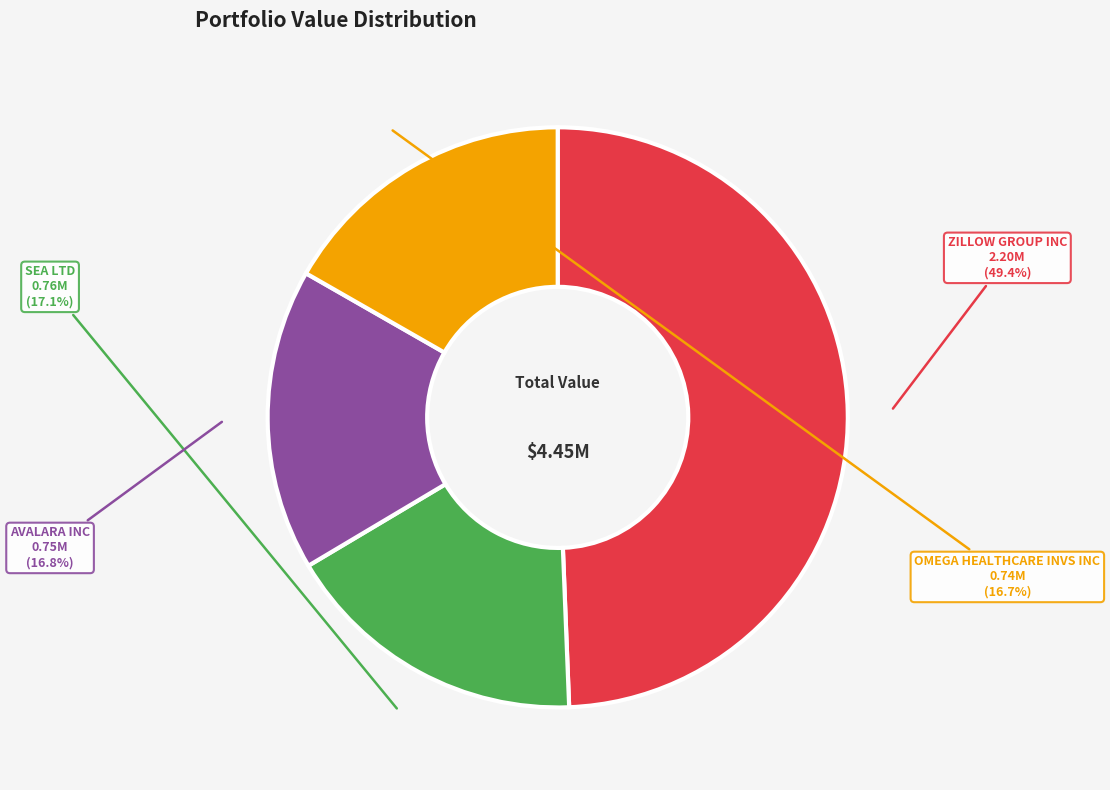

What is the ratio of the value at AVALARA INC to the value at ZILLOW GROUP INC?

0.3